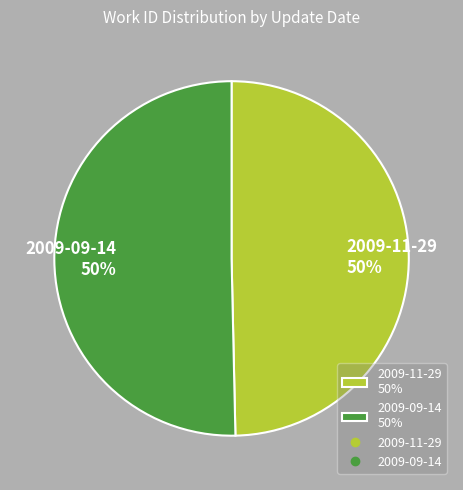

True or false: 2009-11-29 accounts for 50% of the total.

True